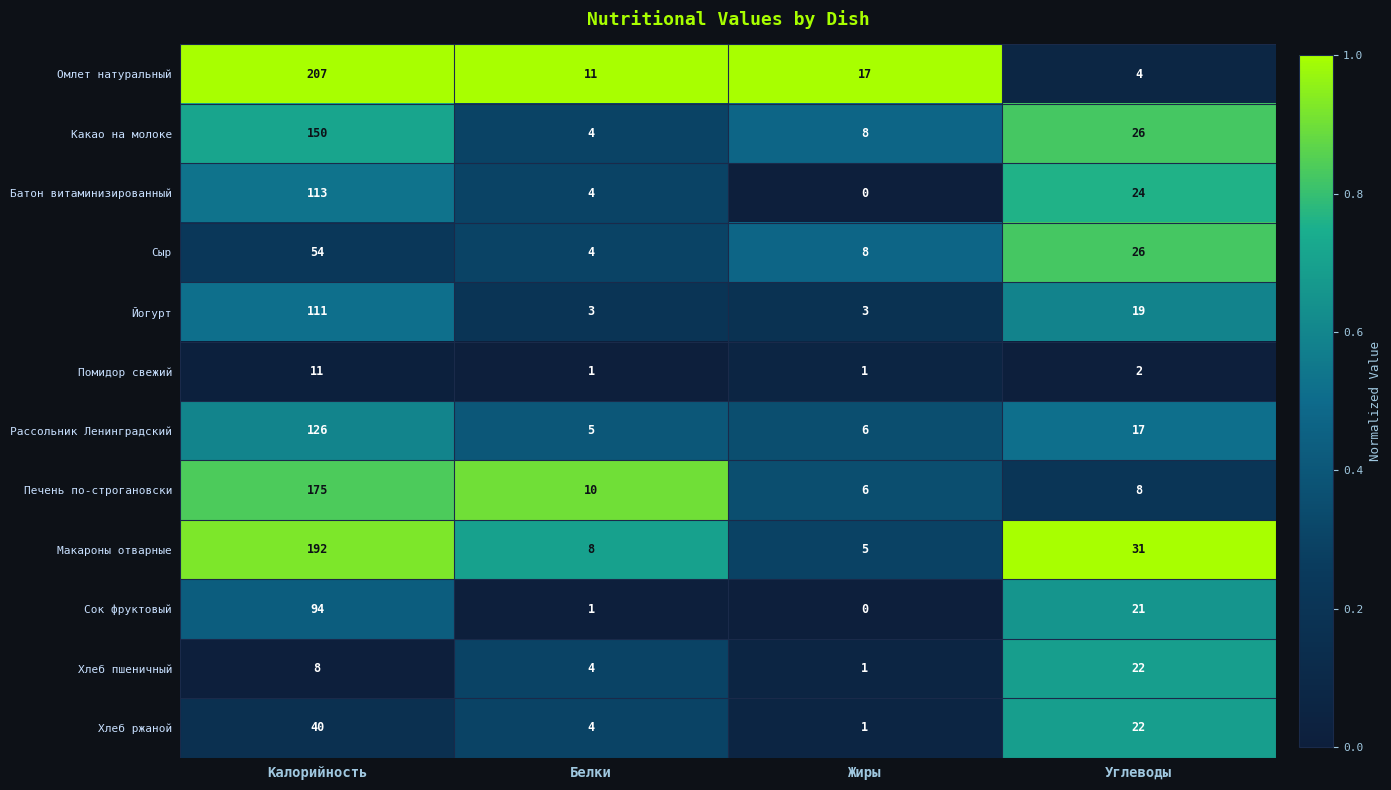

What is the sum of all Какао на молоке values?

188